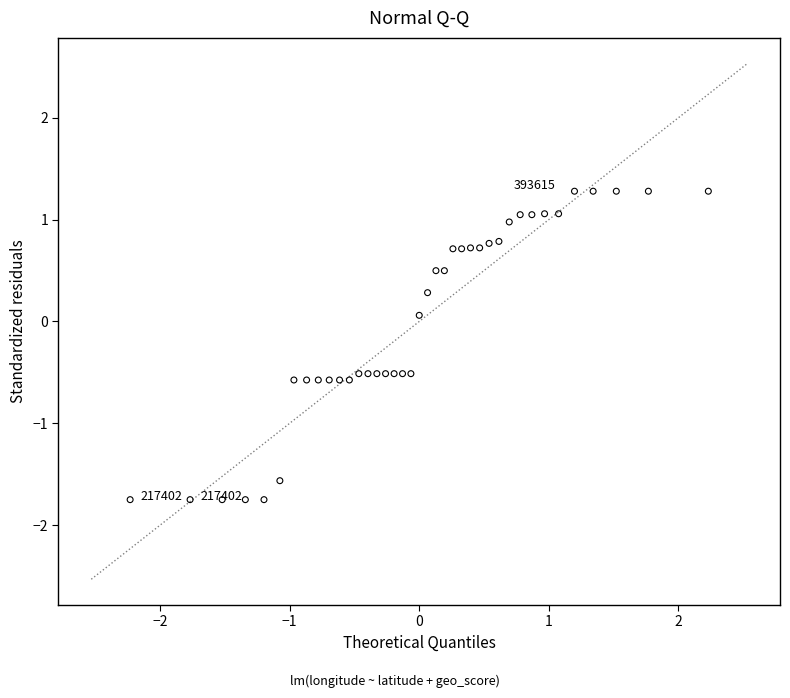

What is the range of X values (max minus min)?

4.5